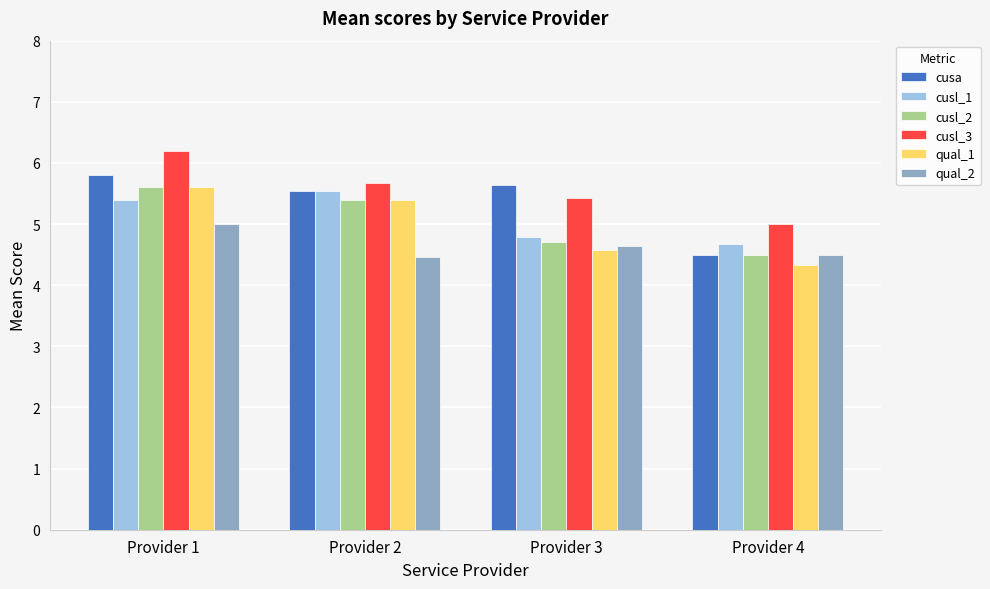

What is the sum of all cusl_3 values?

22.3